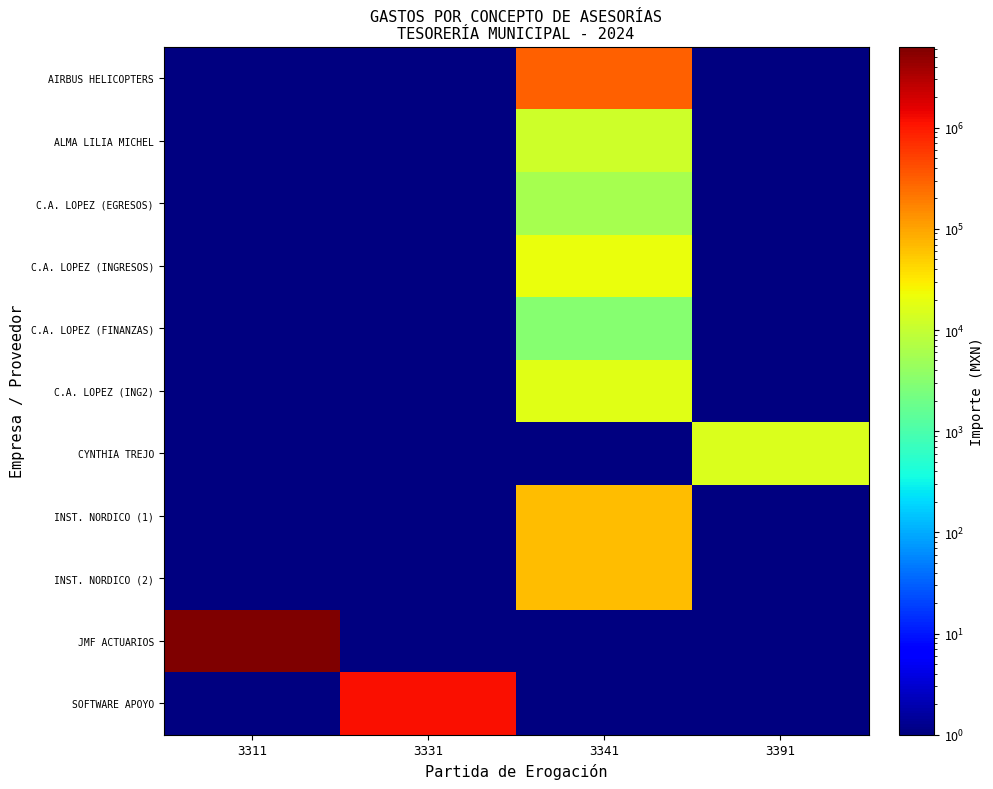

At which category does the chart reach its peak across all series?

3311